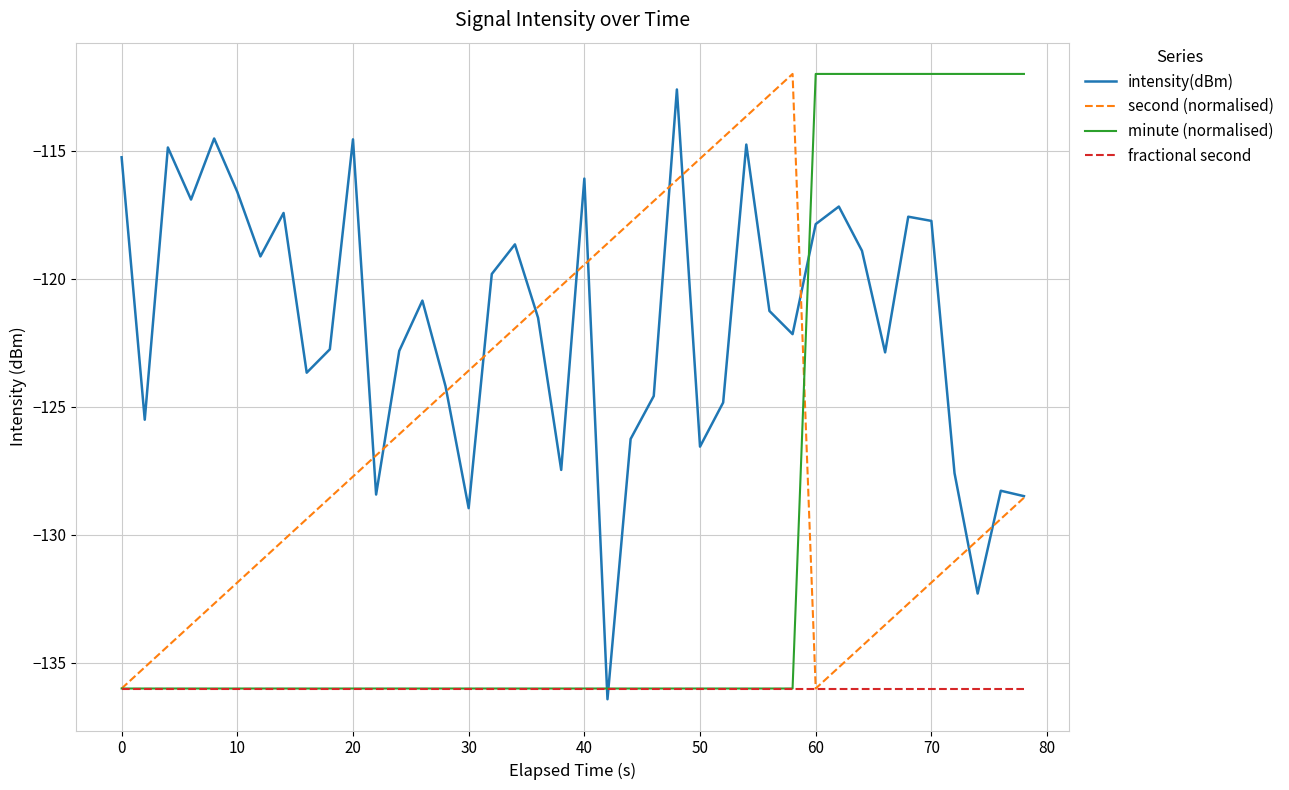

What is the maximum value for second (normalised)?

-112.0